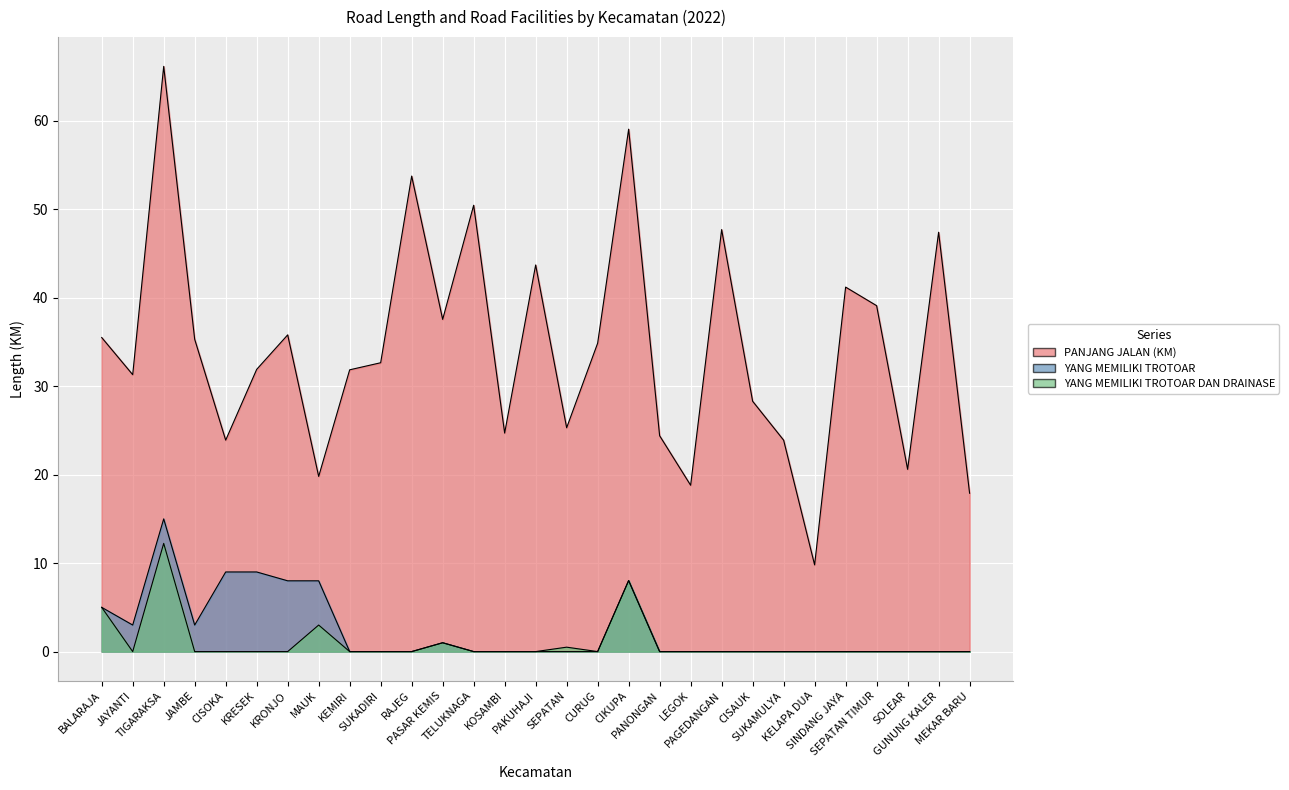

Reading right to left, transcribe all the data shown in this chart.

PANJANG JALAN (KM): MEKAR BARU=17.9	GUNUNG KALER=47.4	SOLEAR=20.6	SEPATAN TIMUR=39.1	SINDANG JAYA=41.2	KELAPA DUA=9.8	SUKAMULYA=23.9	CISAUK=28.3	PAGEDANGAN=47.7	LEGOK=18.8	PANONGAN=24.4	CIKUPA=59.0	CURUG=34.9	SEPATAN=25.3	PAKUHAJI=43.7	KOSAMBI=24.7	TELUKNAGA=50.5	PASAR KEMIS=37.5	RAJEG=53.8	SUKADIRI=32.6	KEMIRI=31.9	MAUK=19.8	KRONJO=35.8	KRESEK=31.9	CISOKA=23.9	JAMBE=35.3	TIGARAKSA=66.2	JAYANTI=31.3	BALARAJA=35.5
YANG MEMILIKI TROTOAR: MEKAR BARU=0.0	GUNUNG KALER=0.0	SOLEAR=0.0	SEPATAN TIMUR=0.0	SINDANG JAYA=0.0	KELAPA DUA=0.0	SUKAMULYA=0.0	CISAUK=0.0	PAGEDANGAN=0.0	LEGOK=0.0	PANONGAN=0.0	CIKUPA=8.0	CURUG=0.0	SEPATAN=0.0	PAKUHAJI=0.0	KOSAMBI=0.0	TELUKNAGA=0.0	PASAR KEMIS=1.0	RAJEG=0.0	SUKADIRI=0.0	KEMIRI=0.0	MAUK=8.0	KRONJO=8.0	KRESEK=9.0	CISOKA=9.0	JAMBE=3.0	TIGARAKSA=15.0	JAYANTI=3.0	BALARAJA=5.0
YANG MEMILIKI TROTOAR DAN DRAINASE: MEKAR BARU=0.0	GUNUNG KALER=0.0	SOLEAR=0.0	SEPATAN TIMUR=0.0	SINDANG JAYA=0.0	KELAPA DUA=0.0	SUKAMULYA=0.0	CISAUK=0.0	PAGEDANGAN=0.0	LEGOK=0.0	PANONGAN=0.0	CIKUPA=8.0	CURUG=0.0	SEPATAN=0.5	PAKUHAJI=0.0	KOSAMBI=0.0	TELUKNAGA=0.0	PASAR KEMIS=1.0	RAJEG=0.0	SUKADIRI=0.0	KEMIRI=0.0	MAUK=3.0	KRONJO=0.0	KRESEK=0.0	CISOKA=0.0	JAMBE=0.0	TIGARAKSA=12.2	JAYANTI=0.0	BALARAJA=5.0